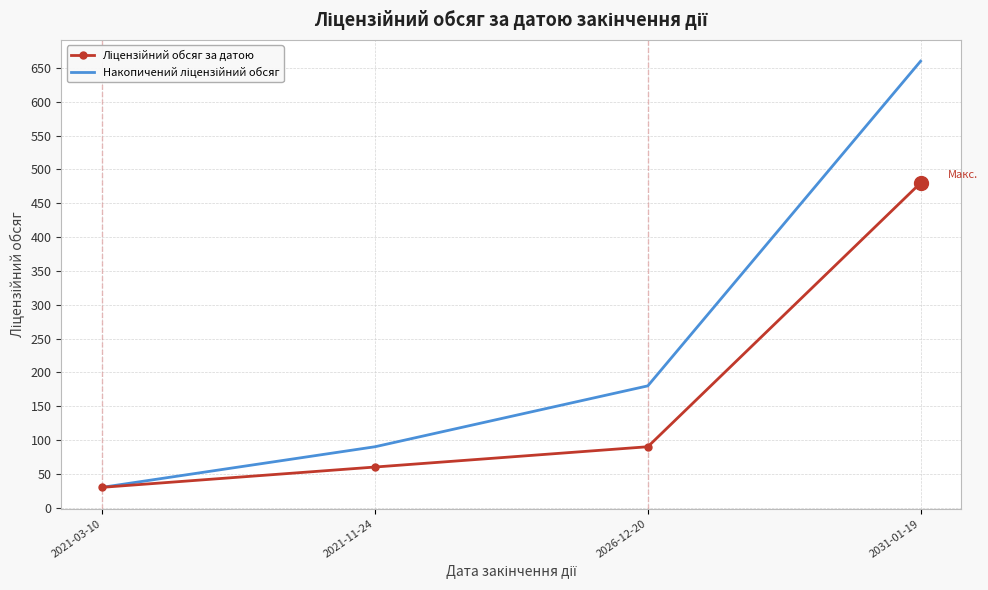

What is the spread (max minus min) of values at 2031-01-19?

180